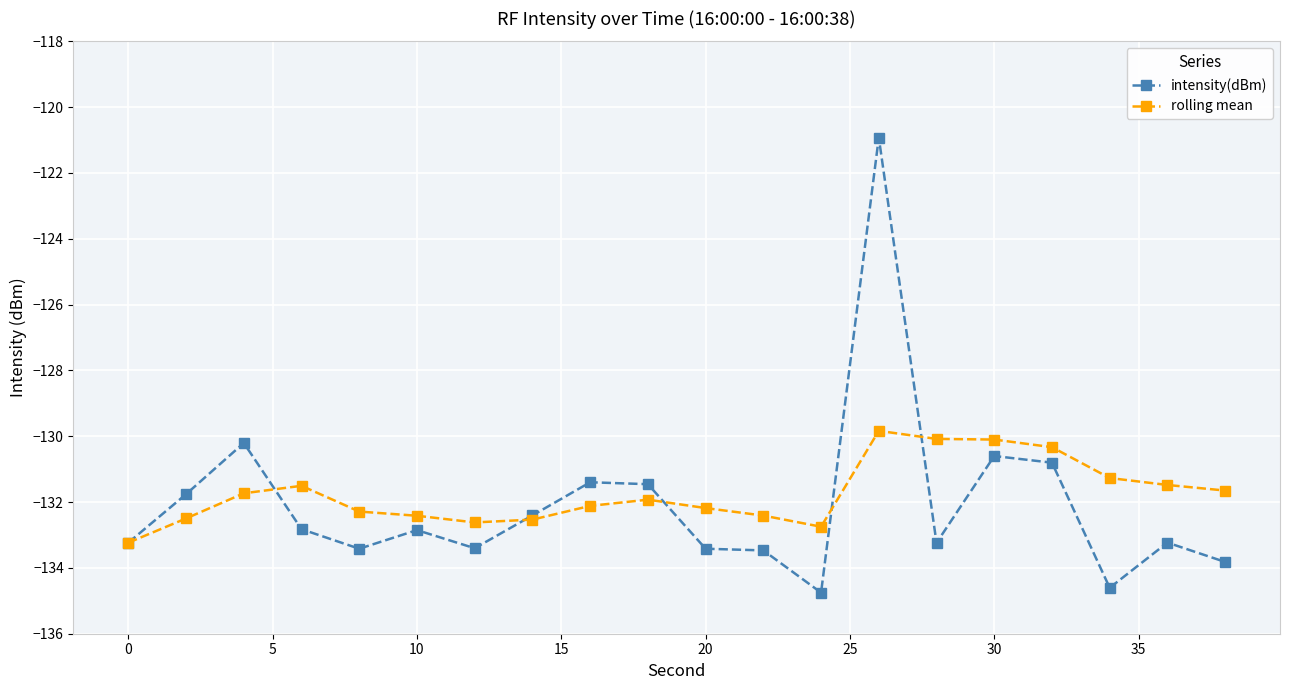

What is the difference between the second highest and second lowest values in the rolling mean series?

2.7